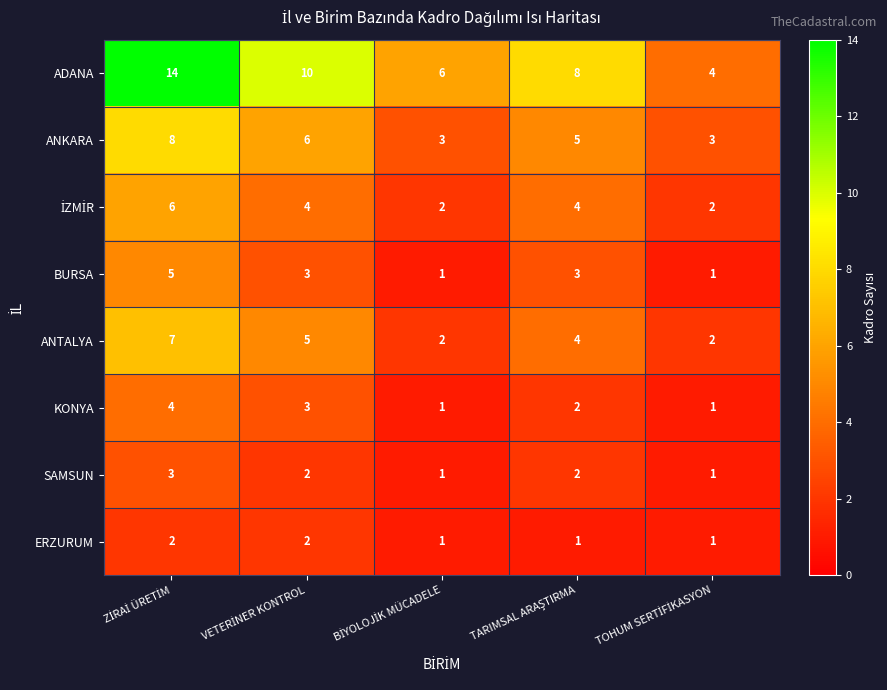

How many ANTALYA values are between 2 and 5?

4